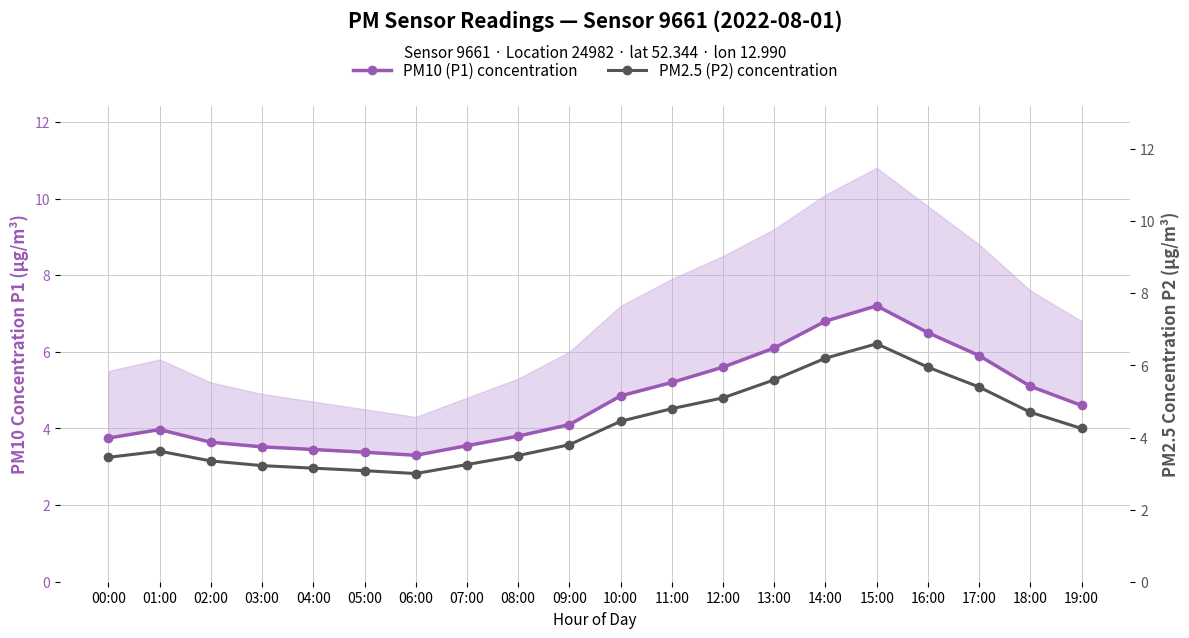

Reading right to left, extract all data points from this chart.

PM10 (P1) concentration: 19:00=4.6	18:00=5.1	17:00=5.9	16:00=6.5	15:00=7.2	14:00=6.8	13:00=6.1	12:00=5.6	11:00=5.2	10:00=4.8	09:00=4.1	08:00=3.8	07:00=3.5	06:00=3.3	05:00=3.4	04:00=3.5	03:00=3.5	02:00=3.6	01:00=4.0	00:00=3.8
PM2.5 (P2) concentration: 19:00=4.2	18:00=4.7	17:00=5.4	16:00=6.0	15:00=6.6	14:00=6.2	13:00=5.6	12:00=5.1	11:00=4.8	10:00=4.5	09:00=3.8	08:00=3.5	07:00=3.2	06:00=3.0	05:00=3.1	04:00=3.1	03:00=3.2	02:00=3.4	01:00=3.6	00:00=3.5